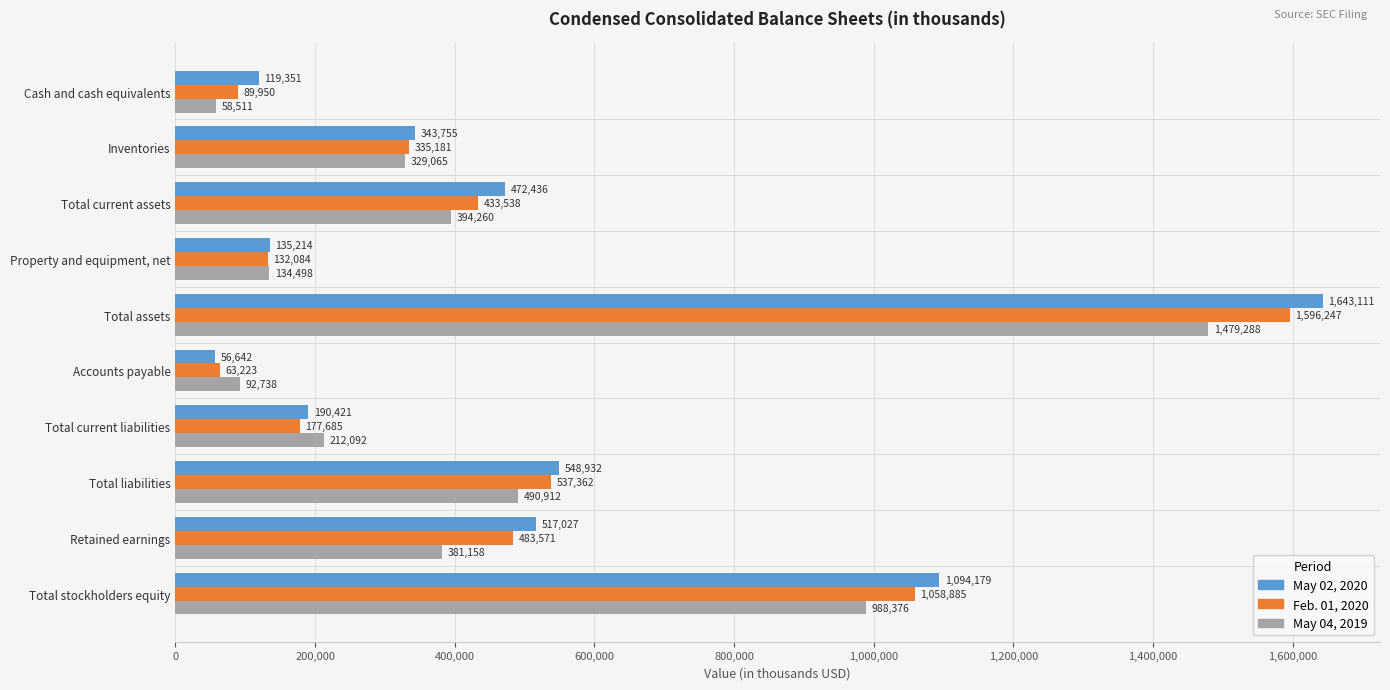

Rank the categories by Feb. 01, 2020 value from highest to lowest.

Total assets, Total stockholders equity, Total liabilities, Retained earnings, Total current assets, Inventories, Total current liabilities, Property and equipment, net, Cash and cash equivalents, Accounts payable